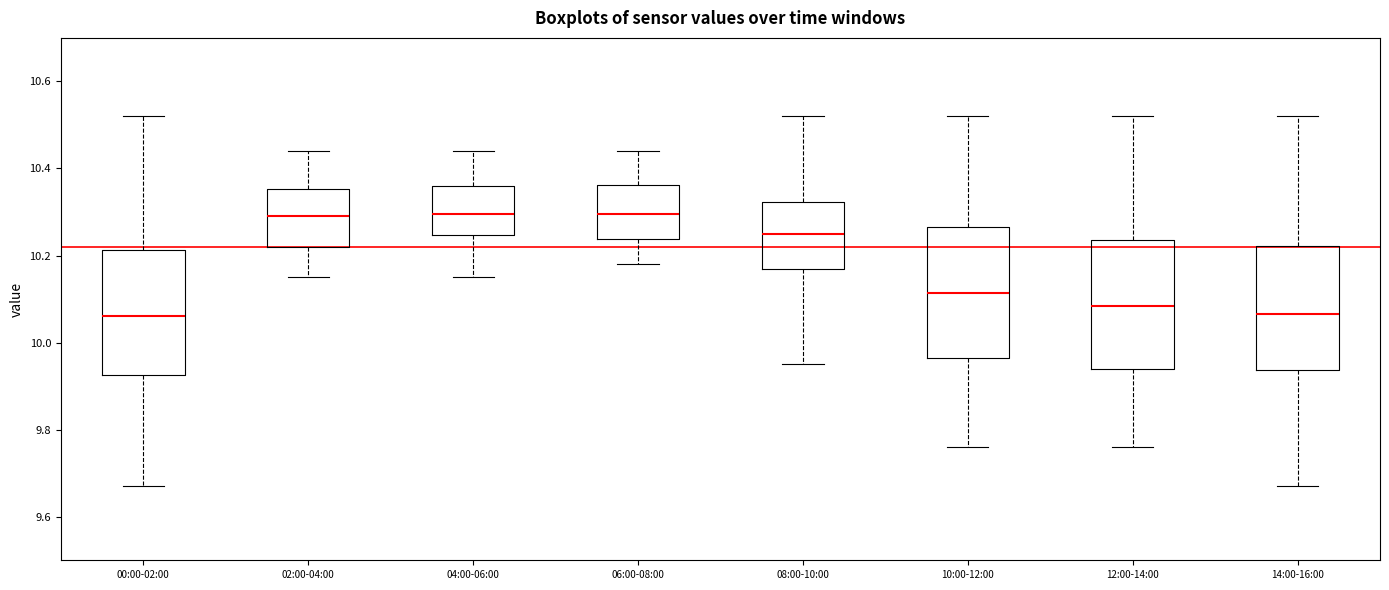

Reading left to right, read every box against the y-axis: the position of its median line, the range the box covers, and the ends of its whiskers. The values are not printed on the chart, so give them approximately, as read against the axis.

00:00-02:00: median 10.06, box 9.92 to 10.22, whiskers 9.68 to 10.52
02:00-04:00: median 10.30, box 10.22 to 10.36, whiskers 10.16 to 10.44
04:00-06:00: median 10.30, box 10.24 to 10.36, whiskers 10.16 to 10.44
06:00-08:00: median 10.30, box 10.24 to 10.36, whiskers 10.18 to 10.44
08:00-10:00: median 10.26, box 10.18 to 10.32, whiskers 9.96 to 10.52
10:00-12:00: median 10.12, box 9.96 to 10.26, whiskers 9.76 to 10.52
12:00-14:00: median 10.08, box 9.94 to 10.24, whiskers 9.76 to 10.52
14:00-16:00: median 10.06, box 9.94 to 10.22, whiskers 9.68 to 10.52